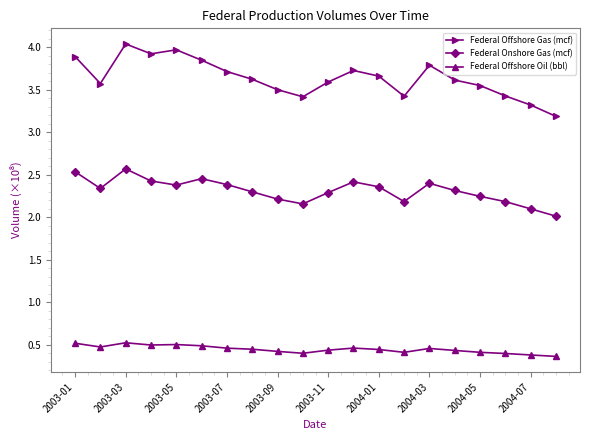

How many Federal Offshore Oil (bbl) values are between 0 and 1?

20